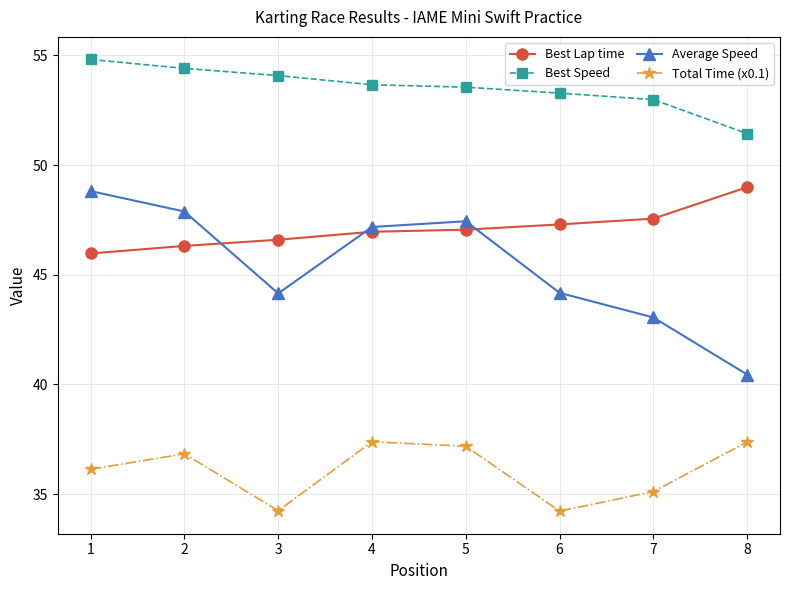

At how many categories does at least one series exceed 47?

8